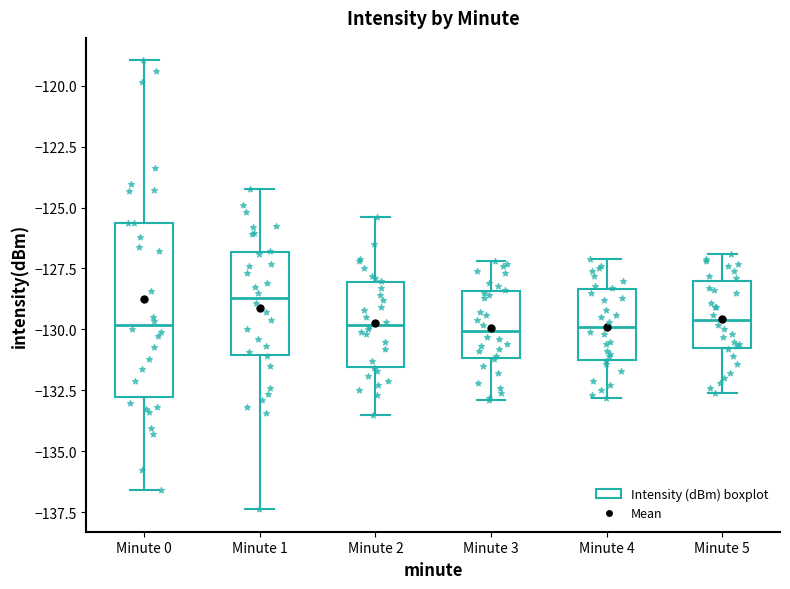

Which box is the tallest, from its lower edge to its upper edge?

Minute 0